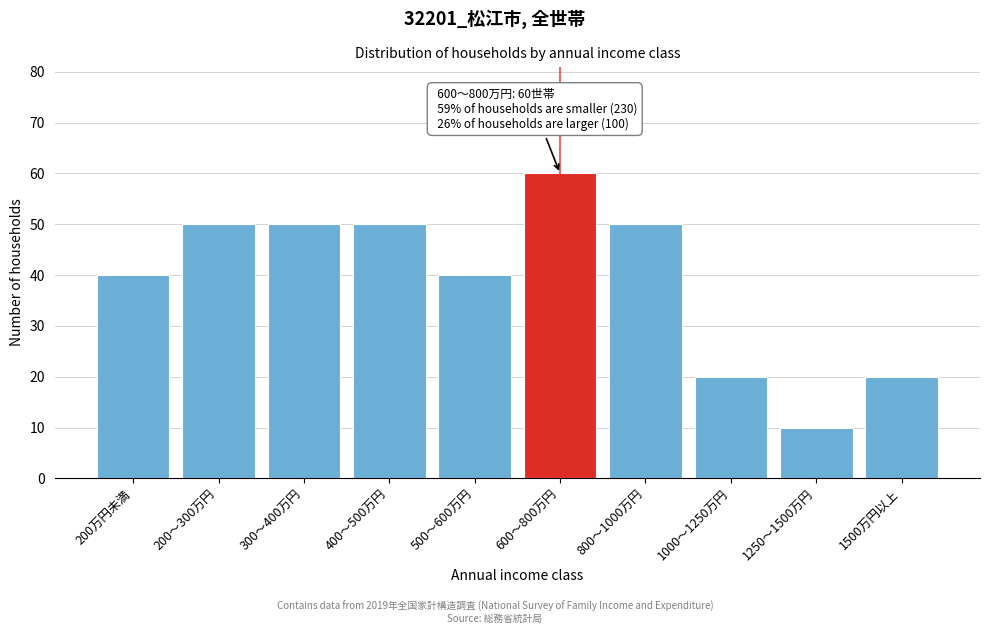

Reading left to right, transcribe all the data shown in this chart.

40	50	50	50	40	60	50	20	10	20